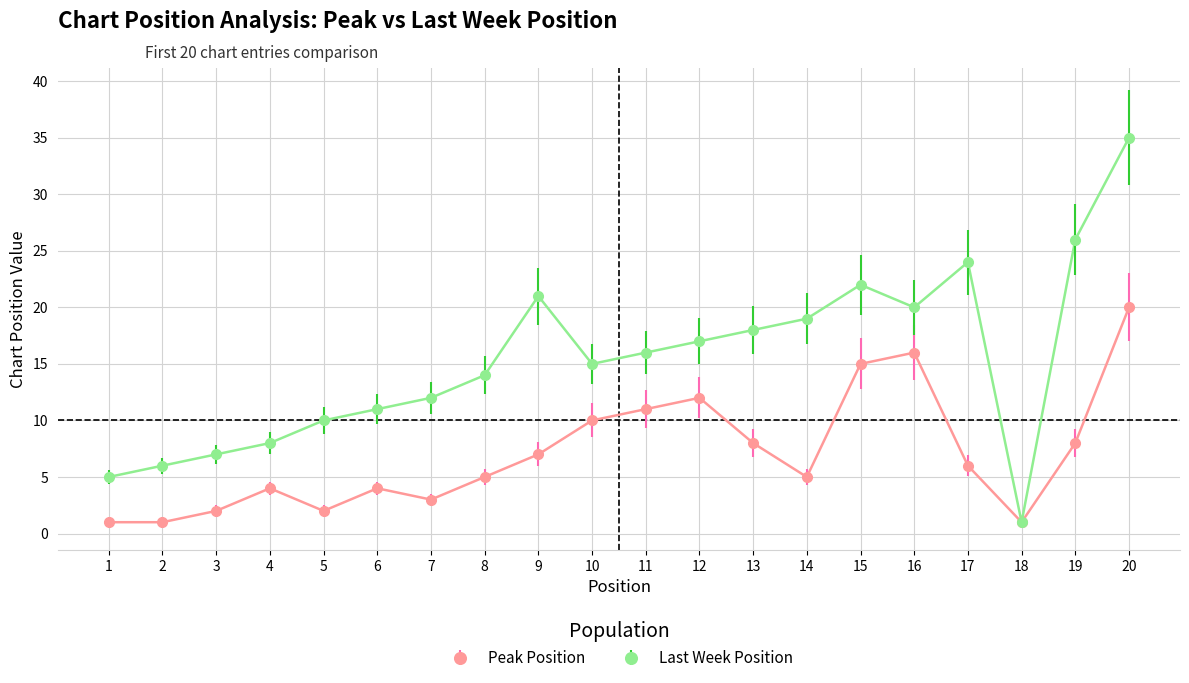

Where is the first local minimum for Last Week Position?

10